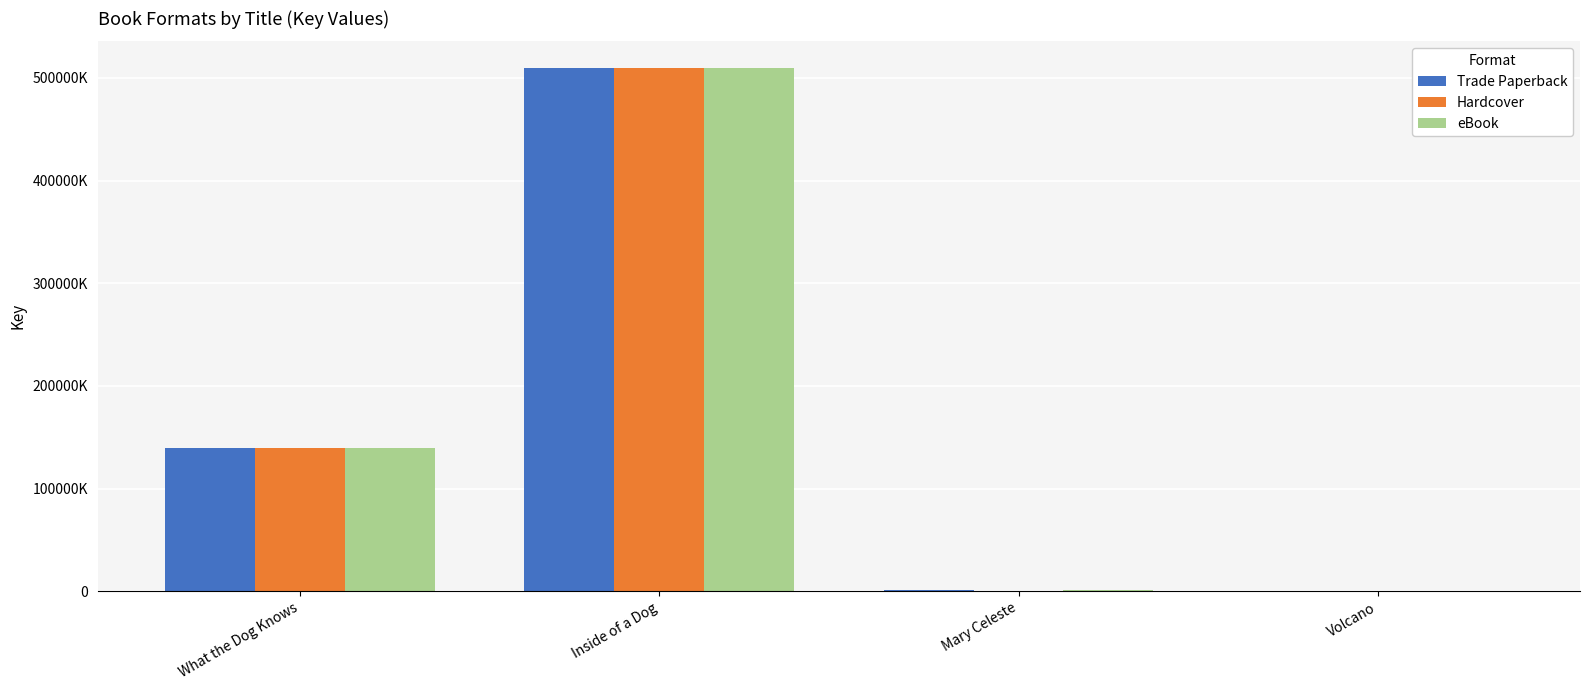

The value of eBook at Inside of a Dog is 159377860. True or false?

False